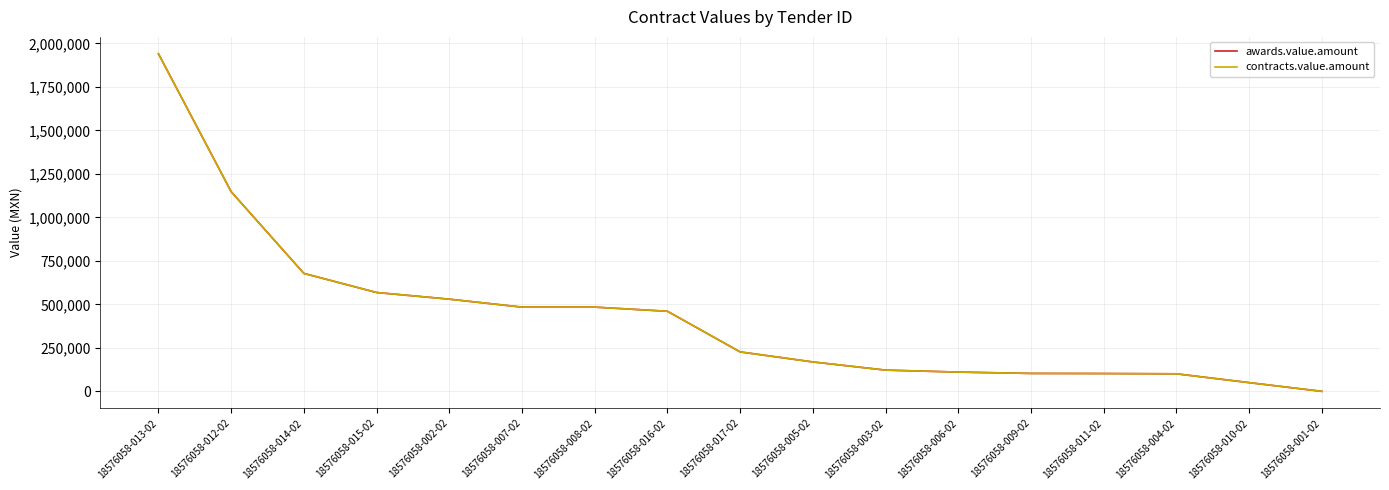

Does the chart have visible grid lines?

Yes